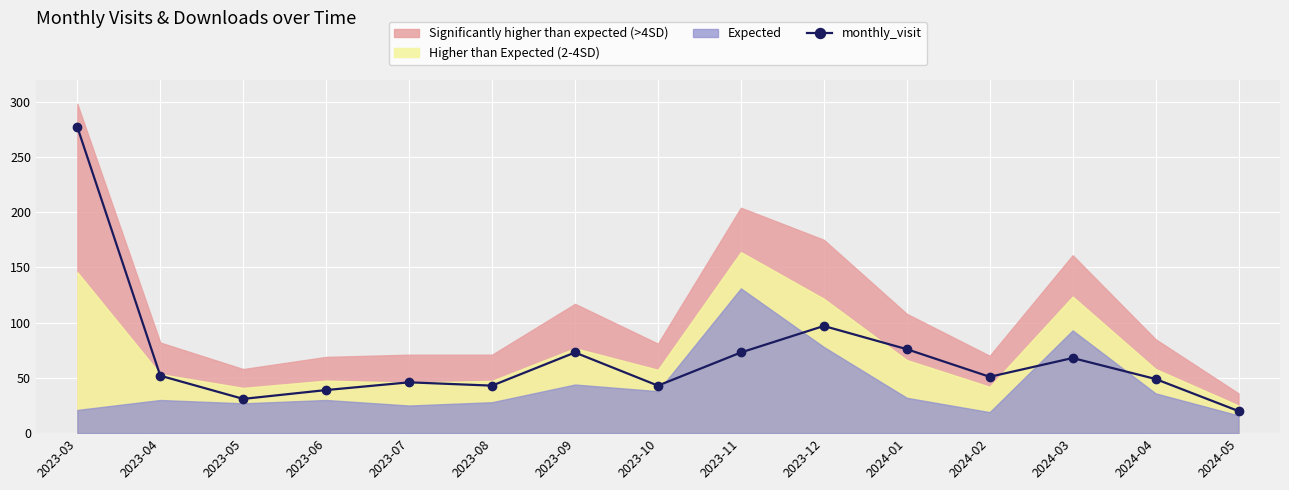

How many values exceed 51?

7